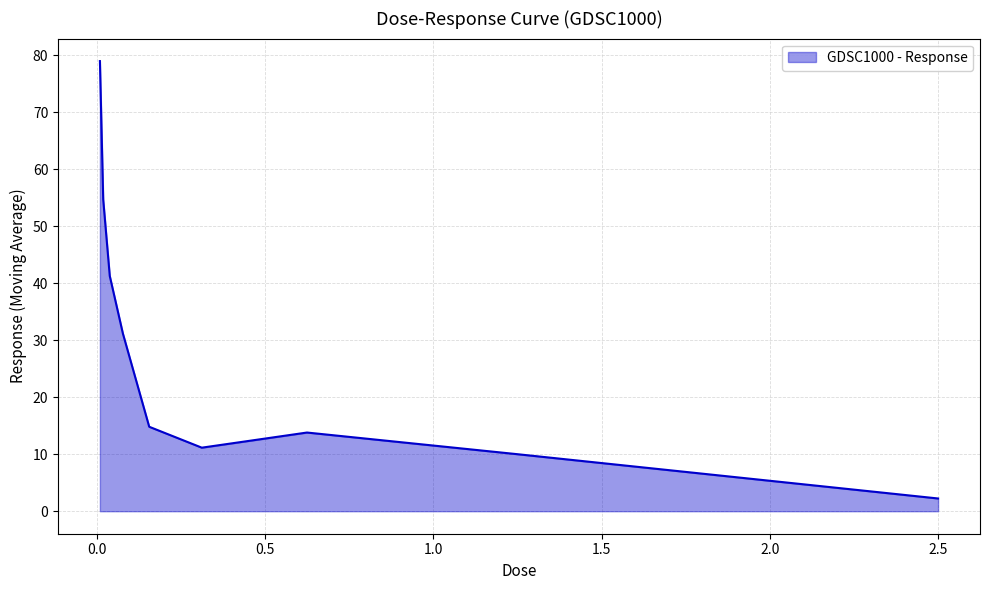

What is the smallest value displayed?

2.2